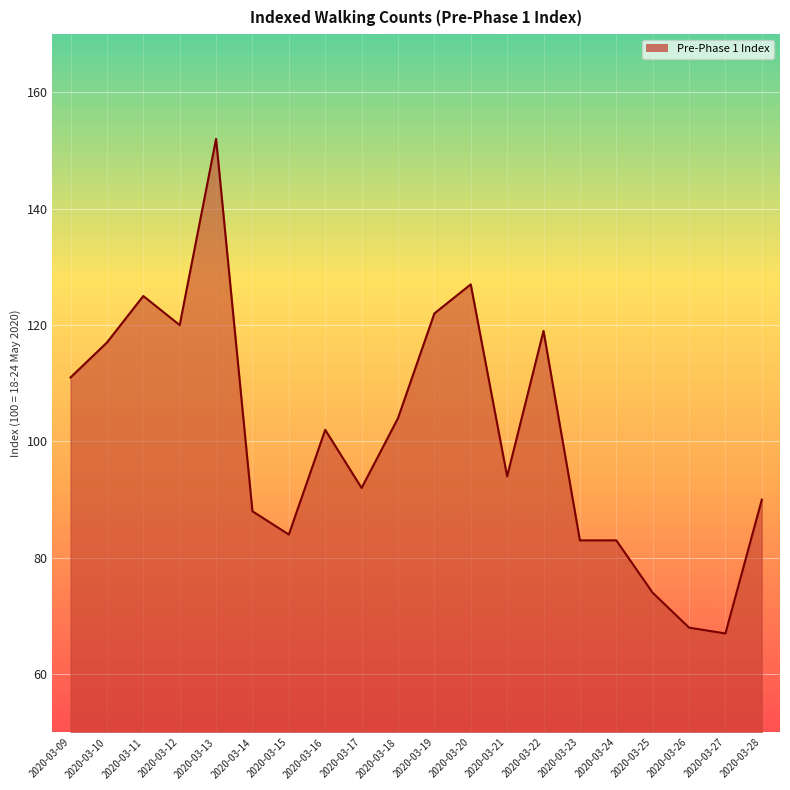

What is the difference between the values at 2020-03-19 and 2020-03-17?

30